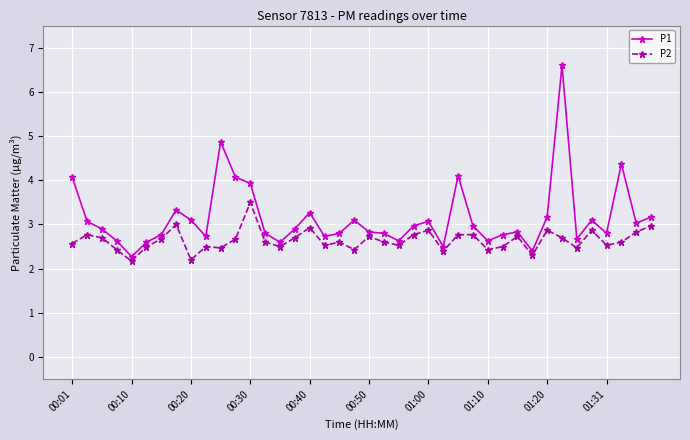

What is the greatest value displayed?

6.6